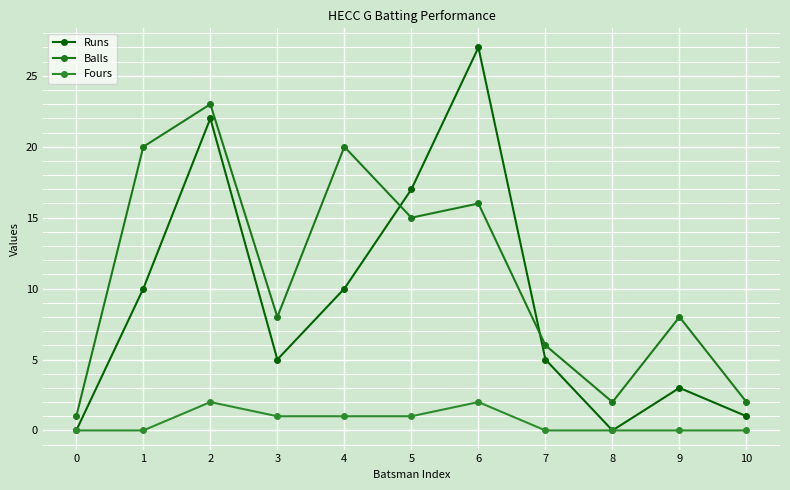

How many lines are shown in the chart?

3